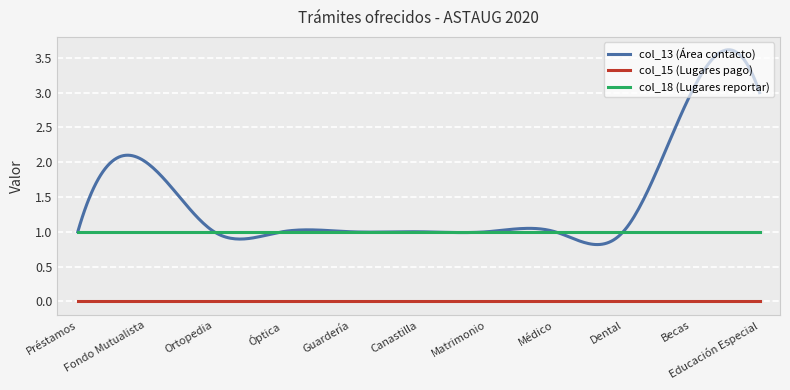

True or false: col_18 (Lugares reportar) and col_15 (Lugares pago) cross at least once.

False